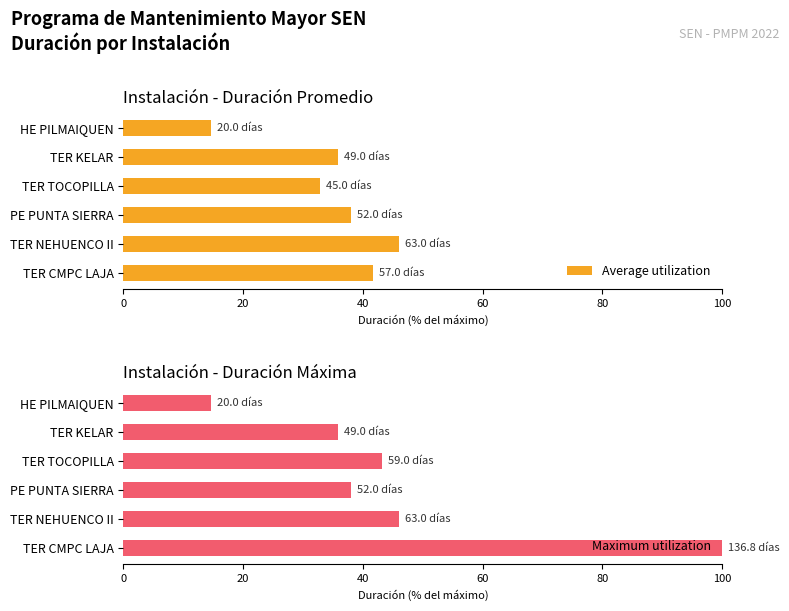

Rank the series by their average value, from lowest to highest.

Average utilization, Maximum utilization